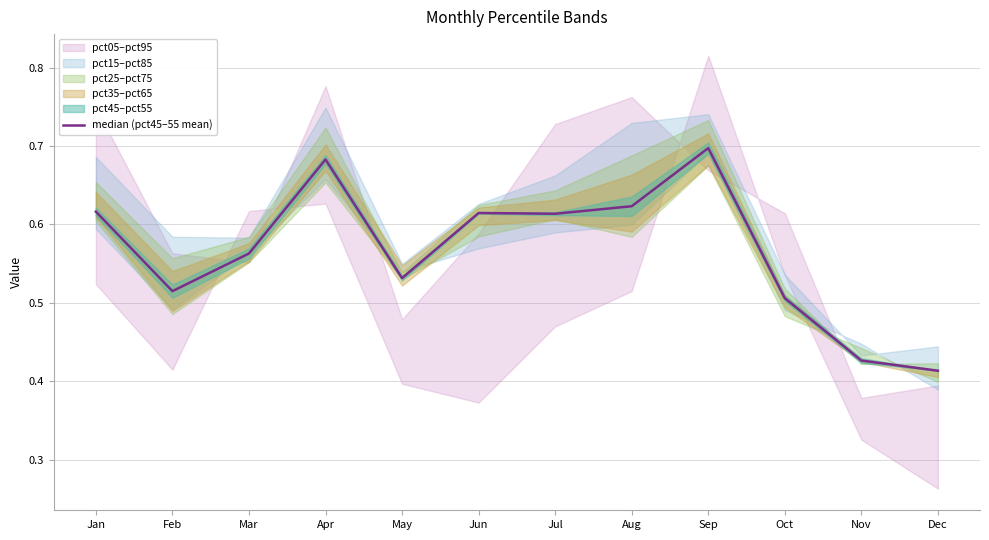

How many lines are shown in the chart?

1